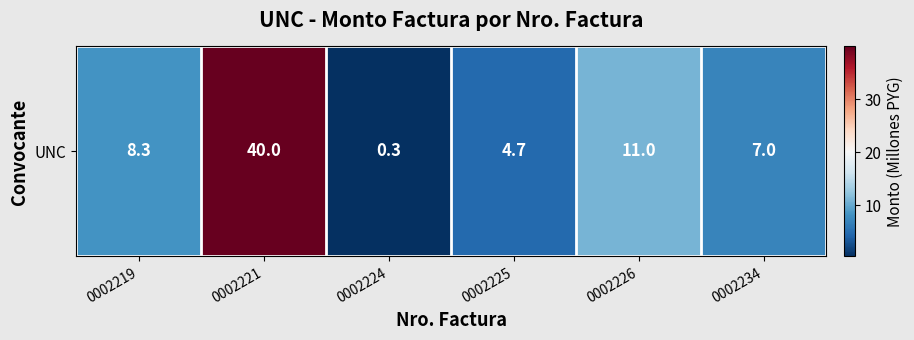

Which category has the highest value across all series?

0002221